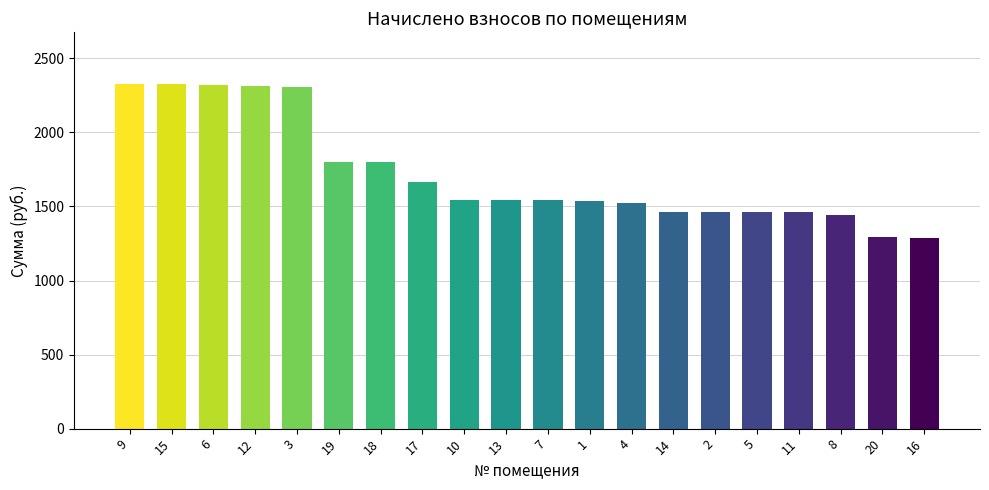

Between 10 and 11, which is larger?

10